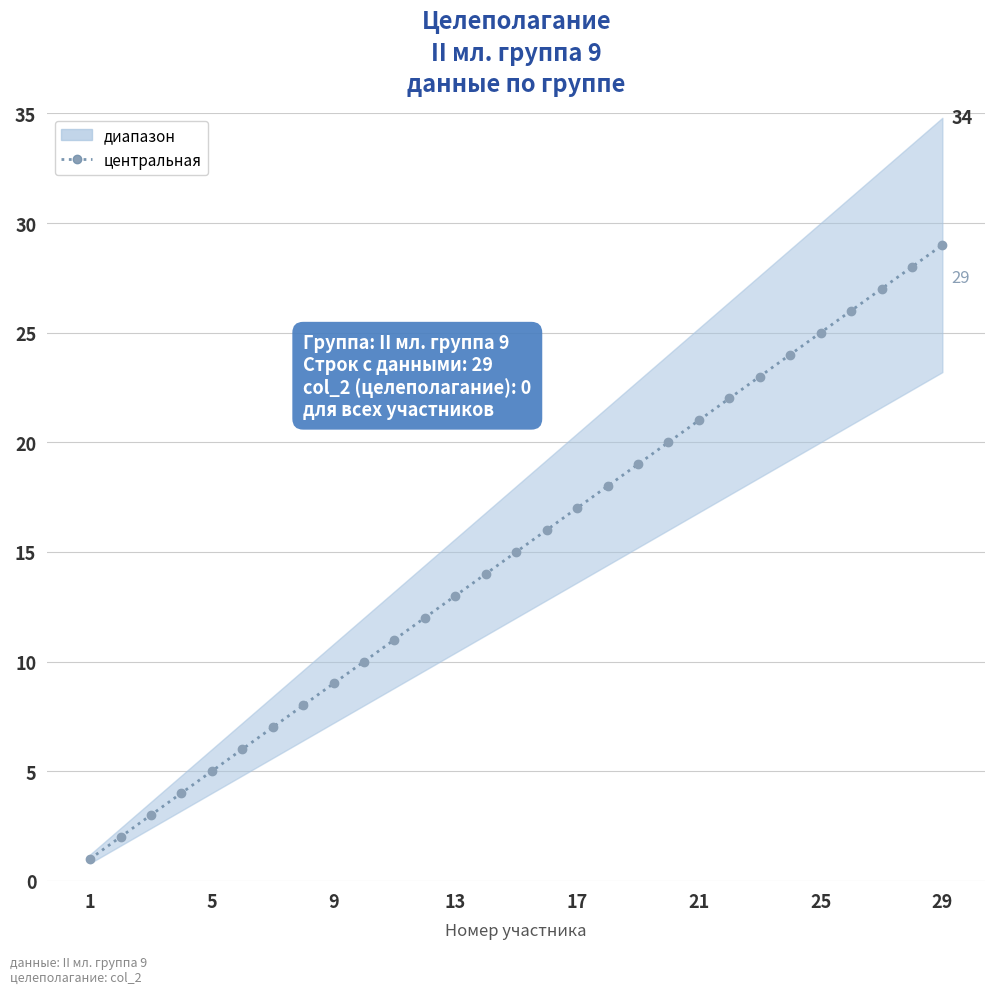

How many values exceed 15?

14